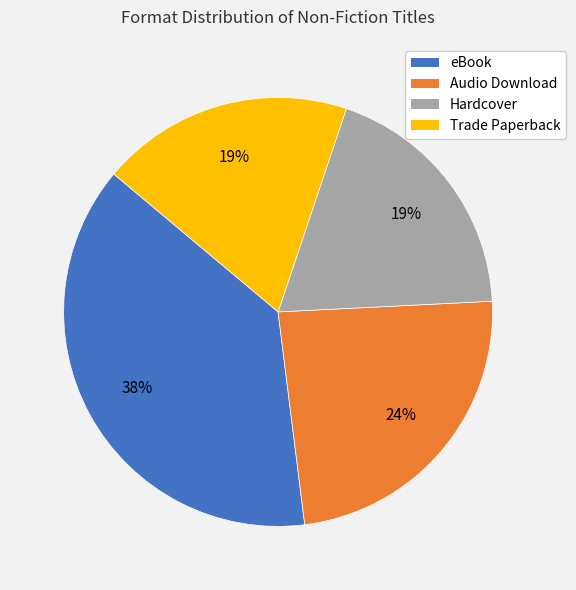

To the nearest percent, what is the difference between the largest and smallest slice percentages?

19%